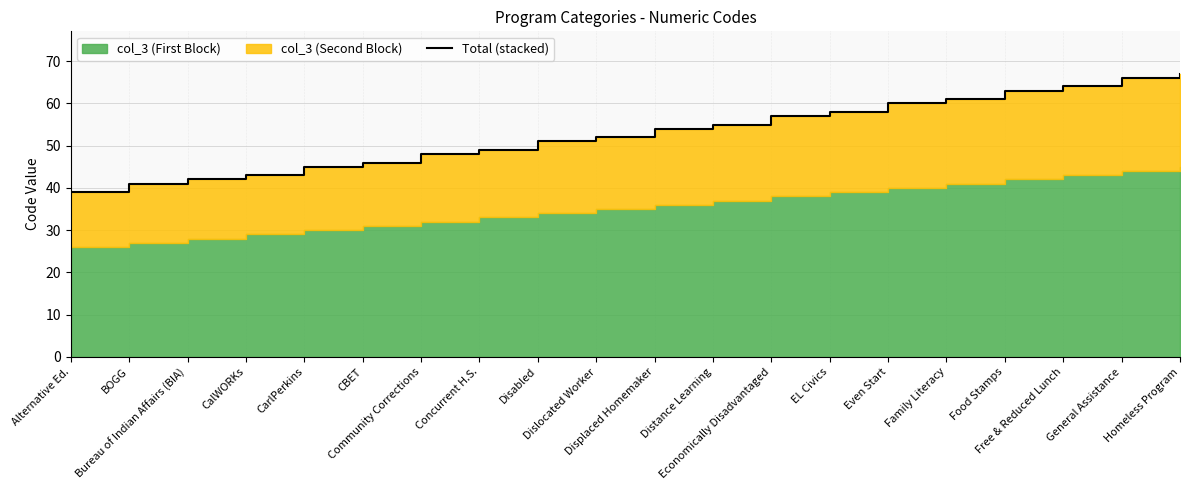

What is the value of the 9th point from the left?

51